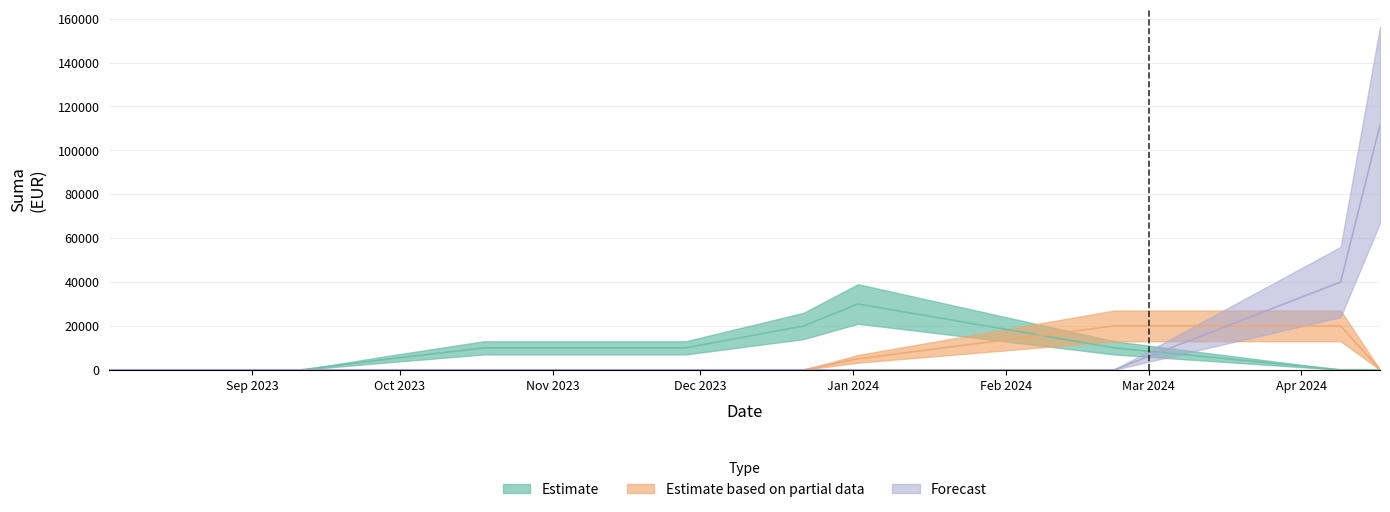

What is the difference between the Estimate values at 2024-04-17 and 2023-08-03?

6